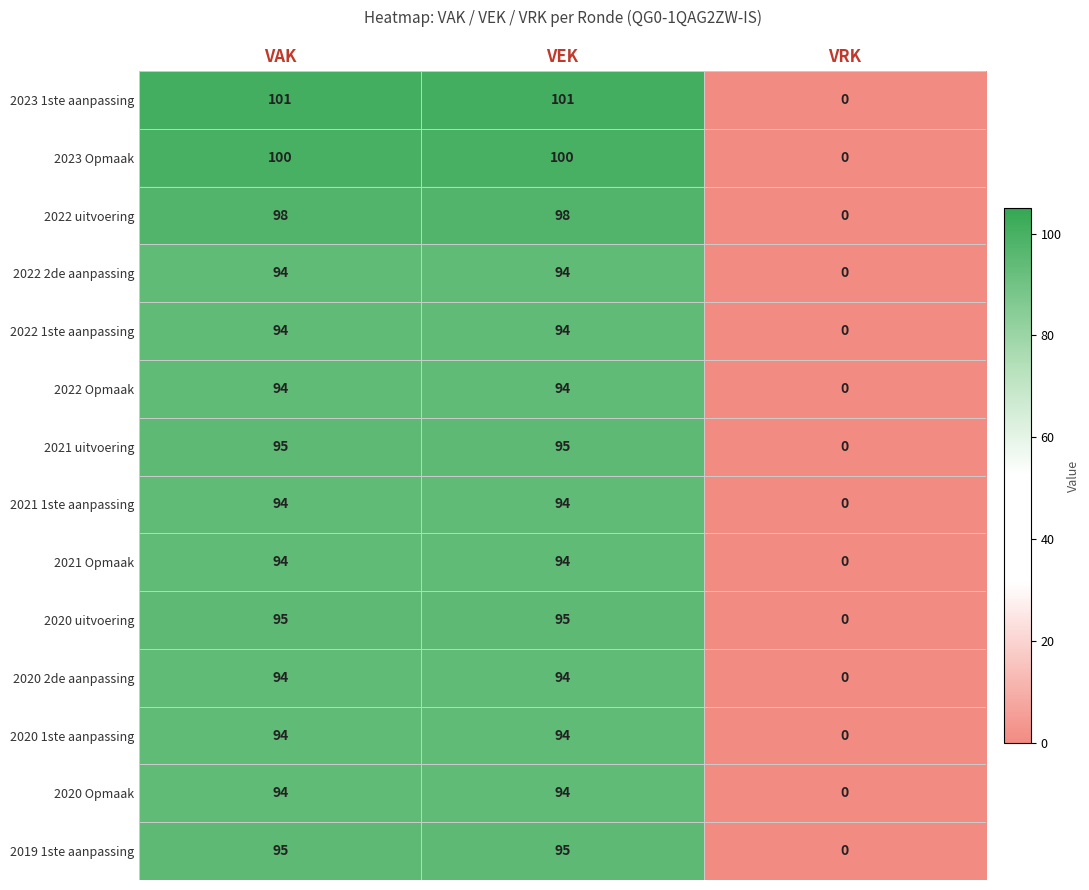

Is it true that 2020 2de aanpassing equals 143 at VEK?

False